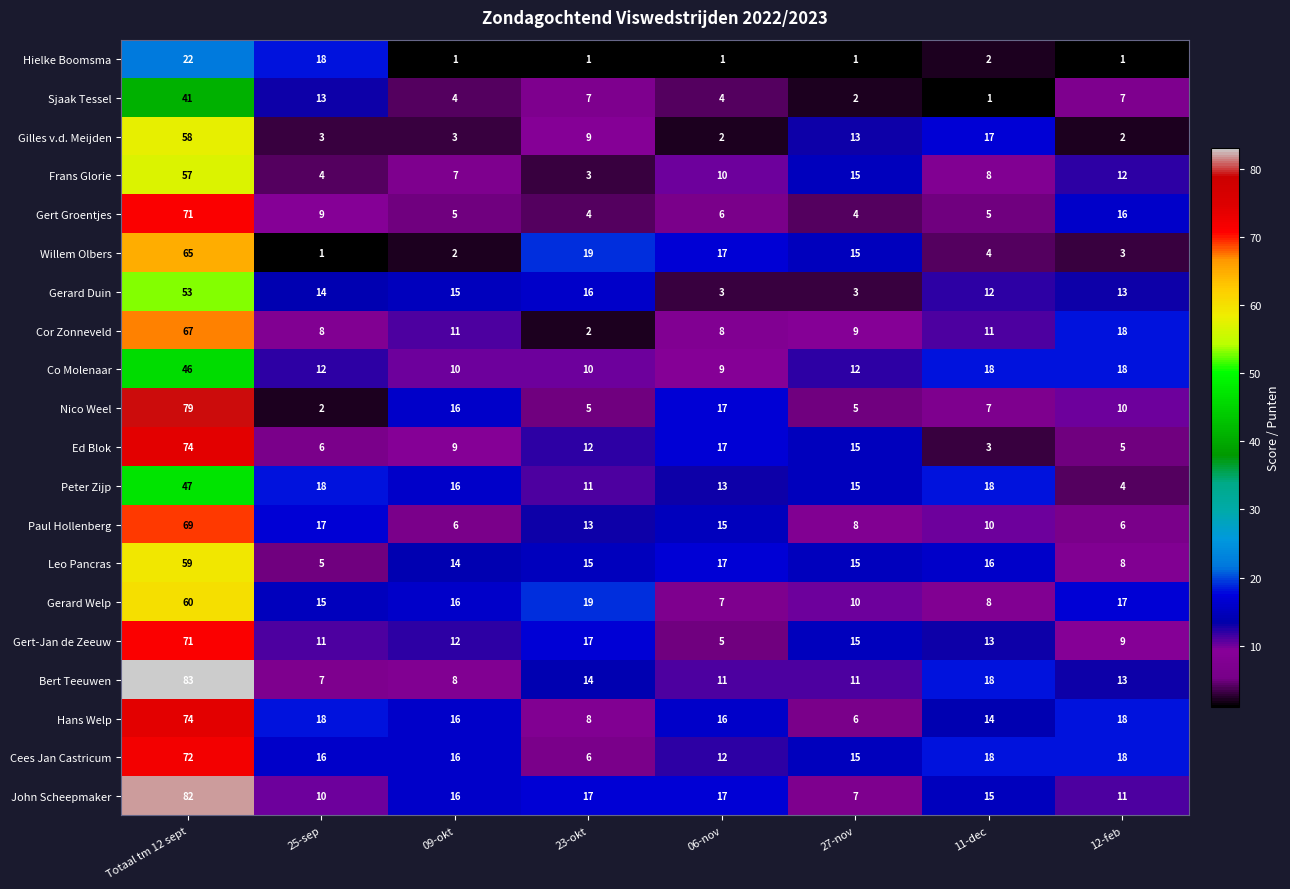

What is the greatest value displayed?

83